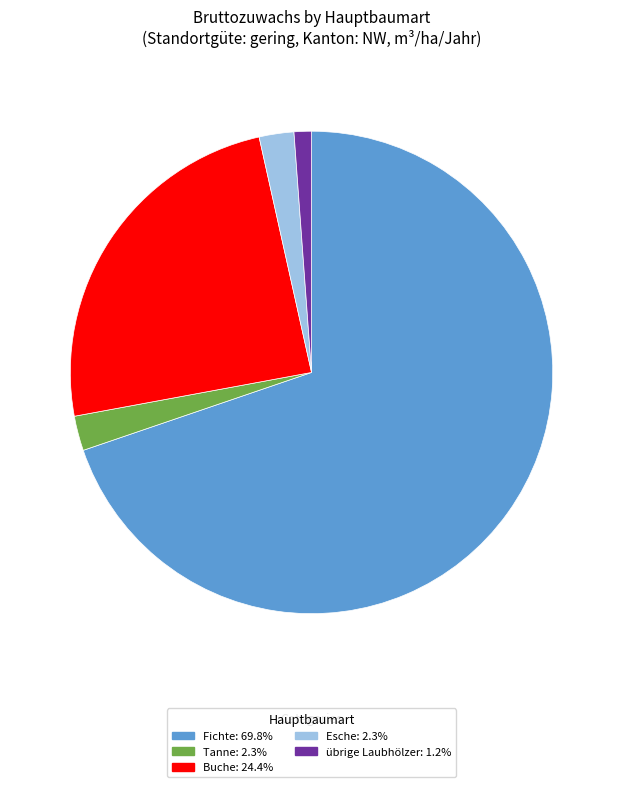

Is there any slice that represents more than half of the pie?

Yes